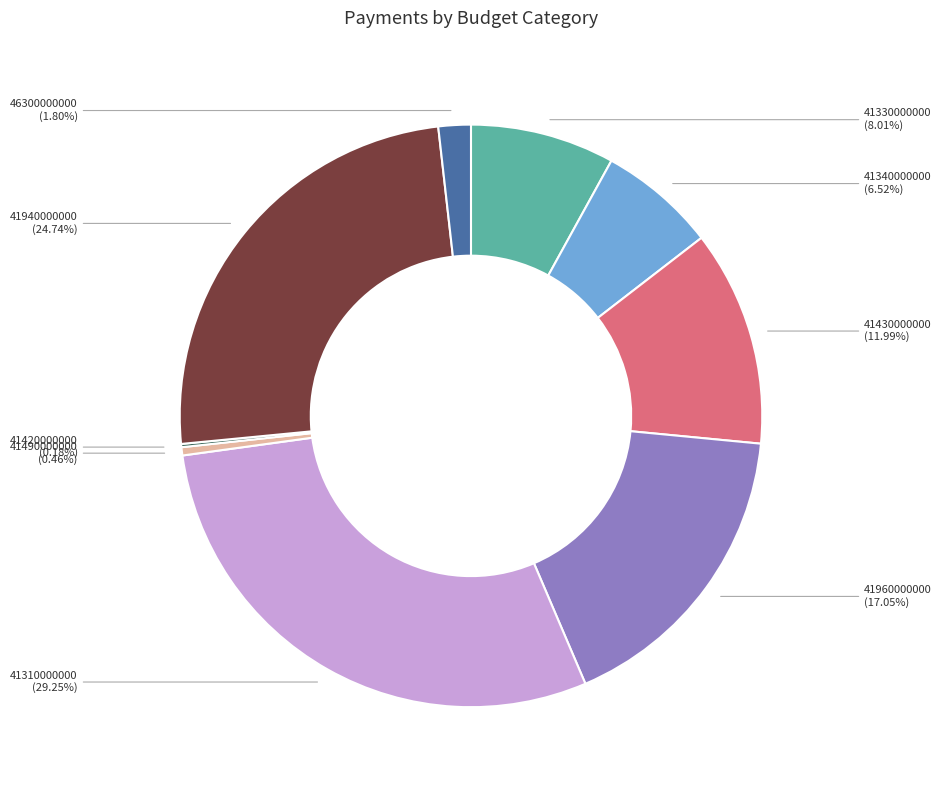

Is there a majority slice in this chart?

No